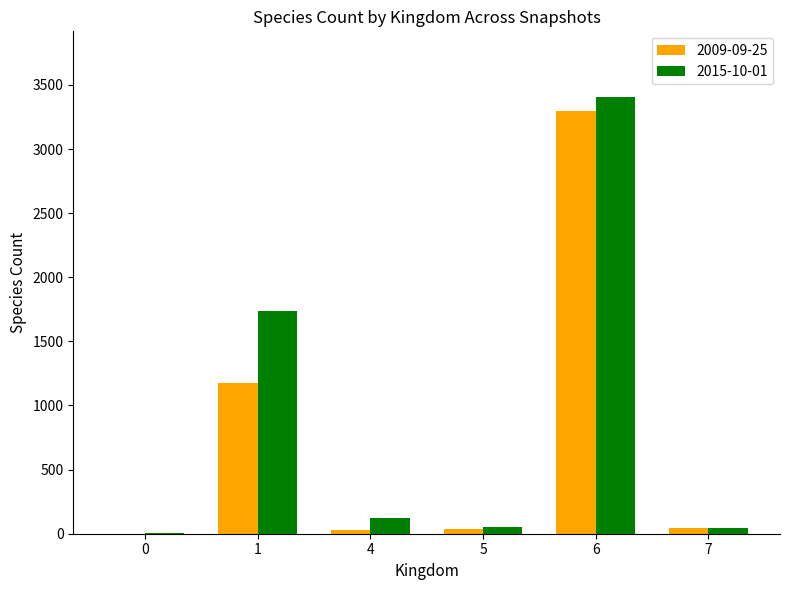

How many categories are shown in the chart?

6